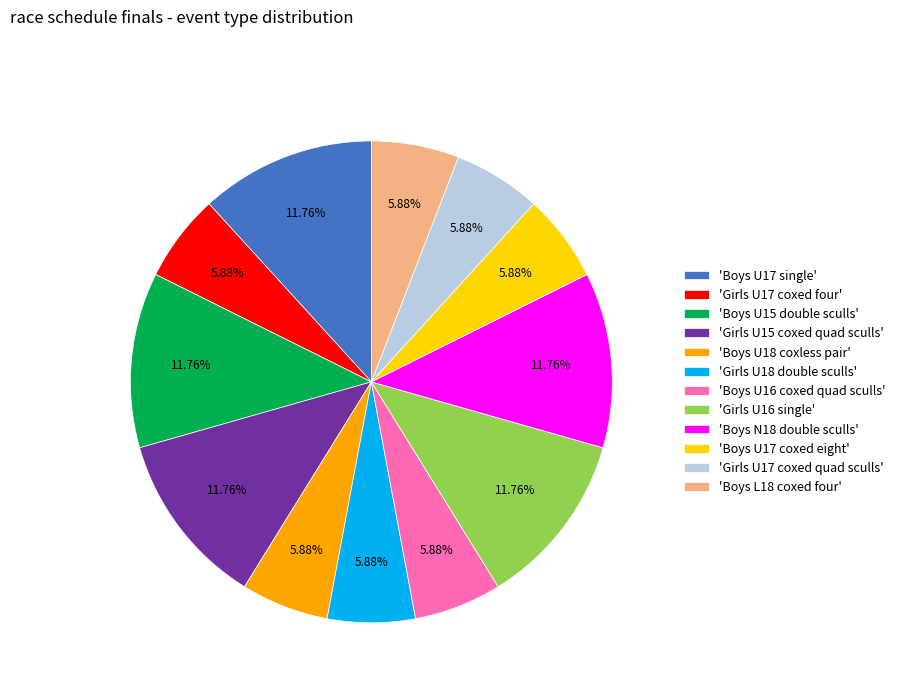

Does 'Girls U18 double sculls' account for over 50% of the chart?

No